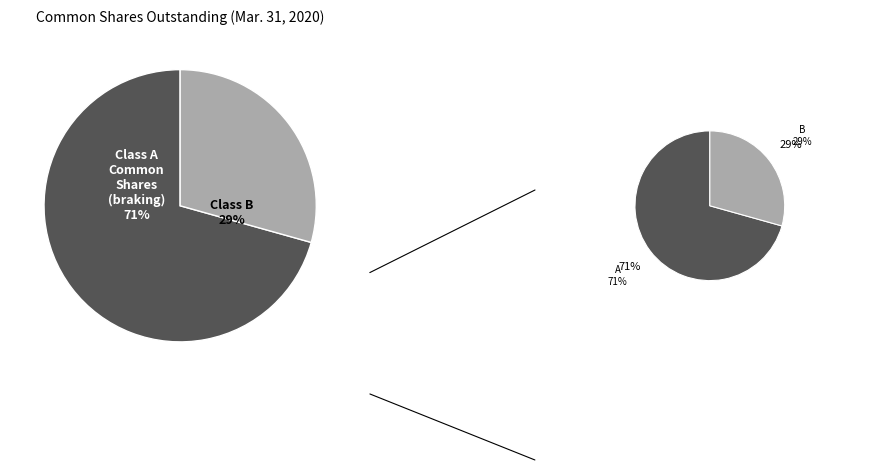

Is it true that Class A Common Shares Outstanding is 71% of the pie?

True